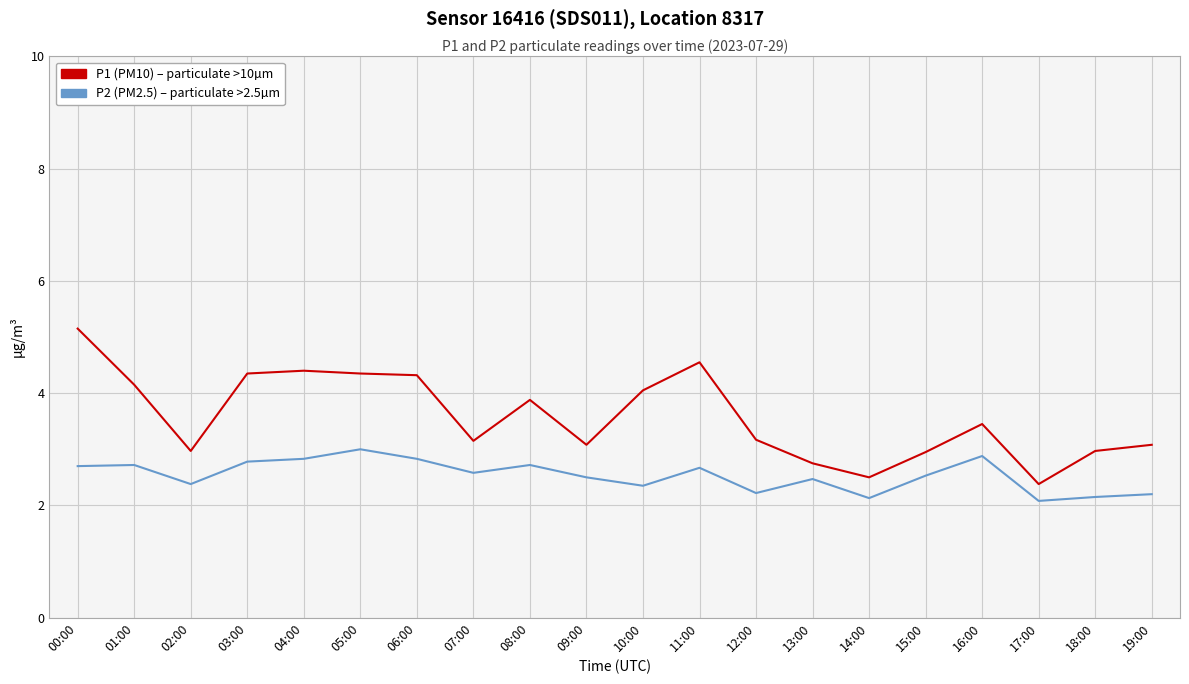

What is the spread (max minus min) of values at 13:00?

0.3